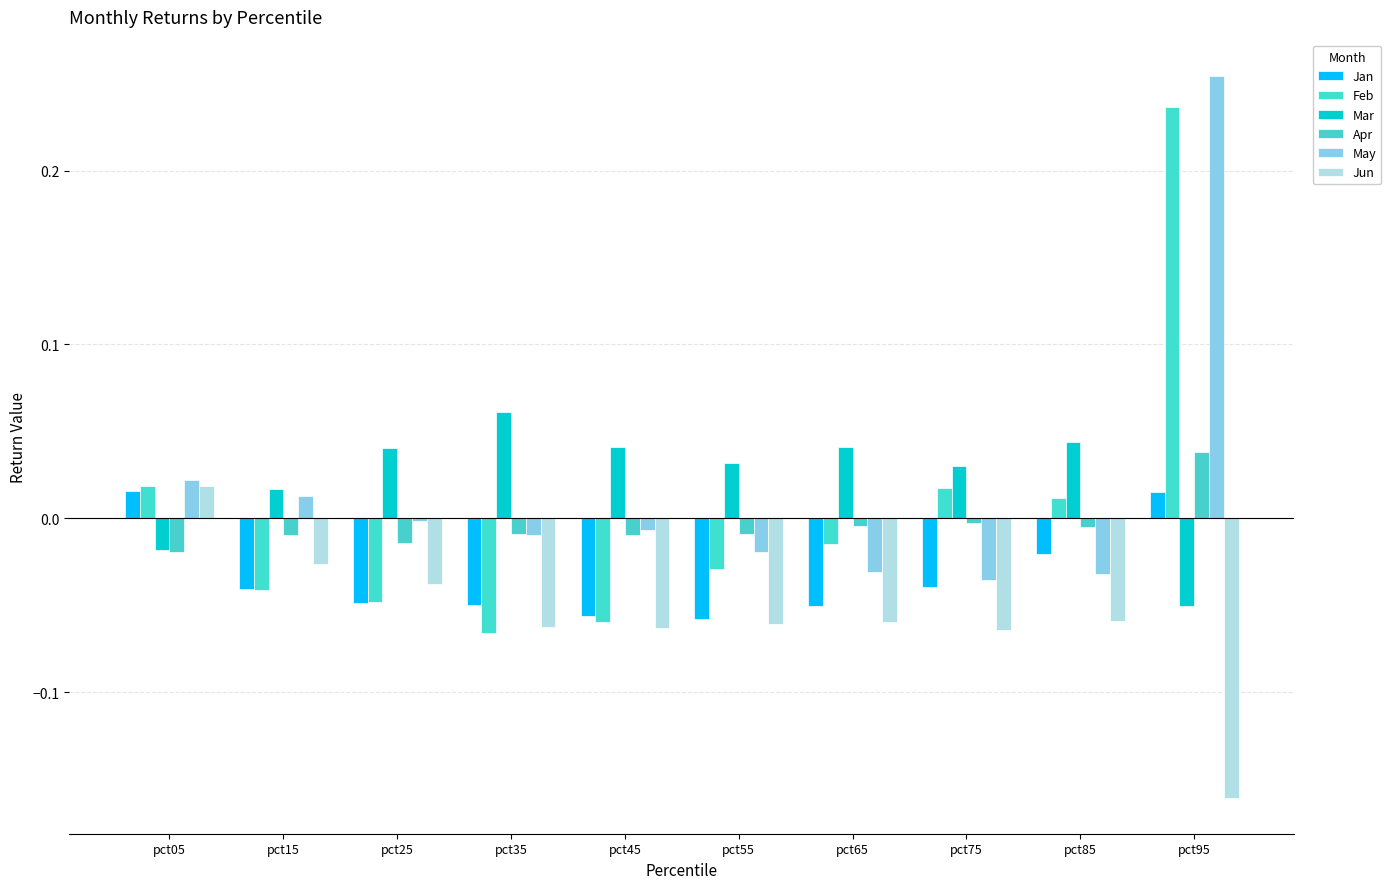

How many values in the Mar series are below 0?

2